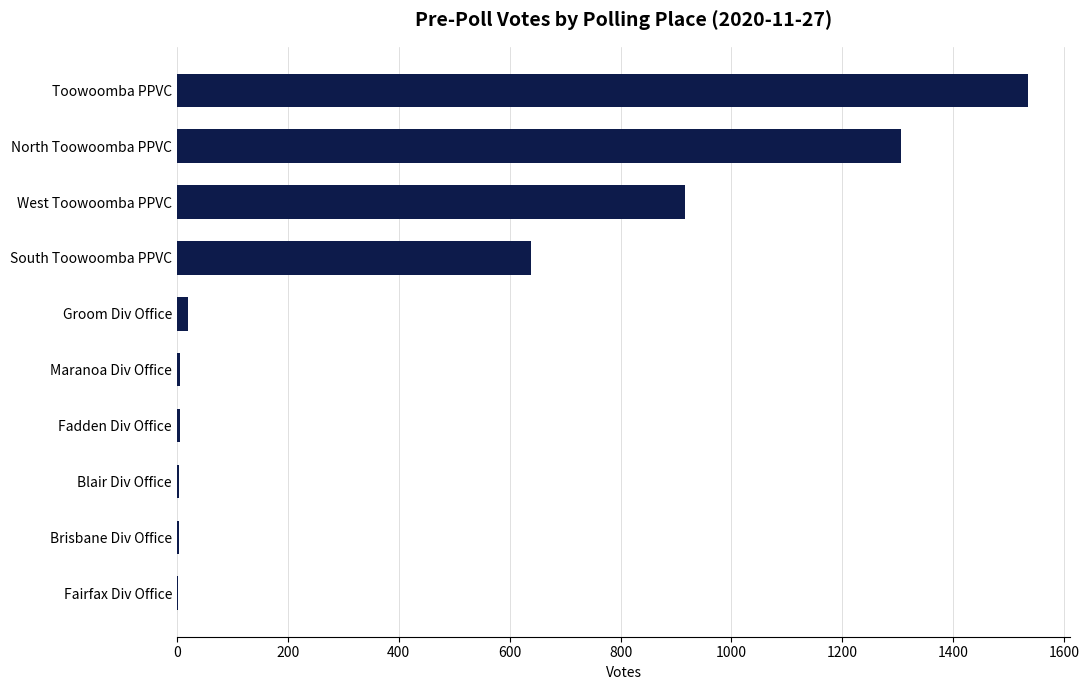

The value at South Toowoomba PPVC is 639. True or false?

True